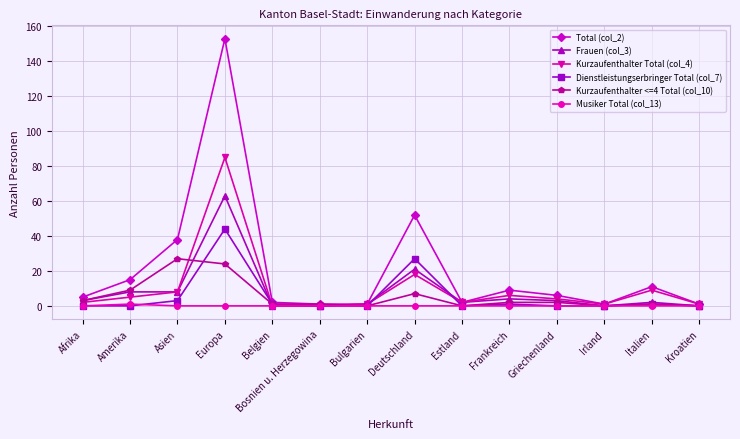

Which category has the highest value in the Total (col_2) series?

Europa